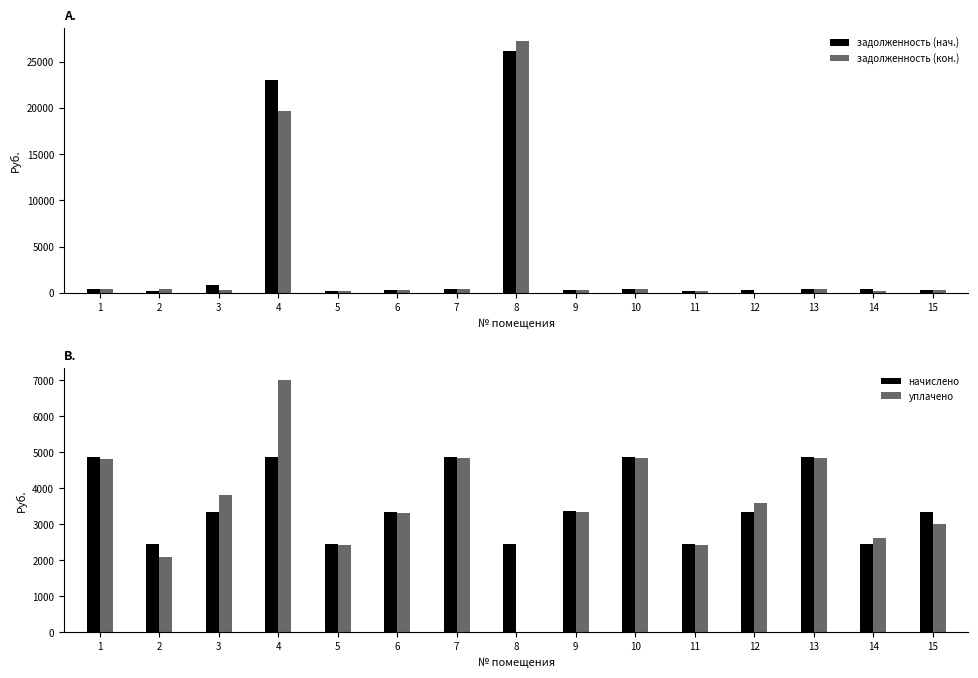

What is the sum of all начислено values?

53314.4